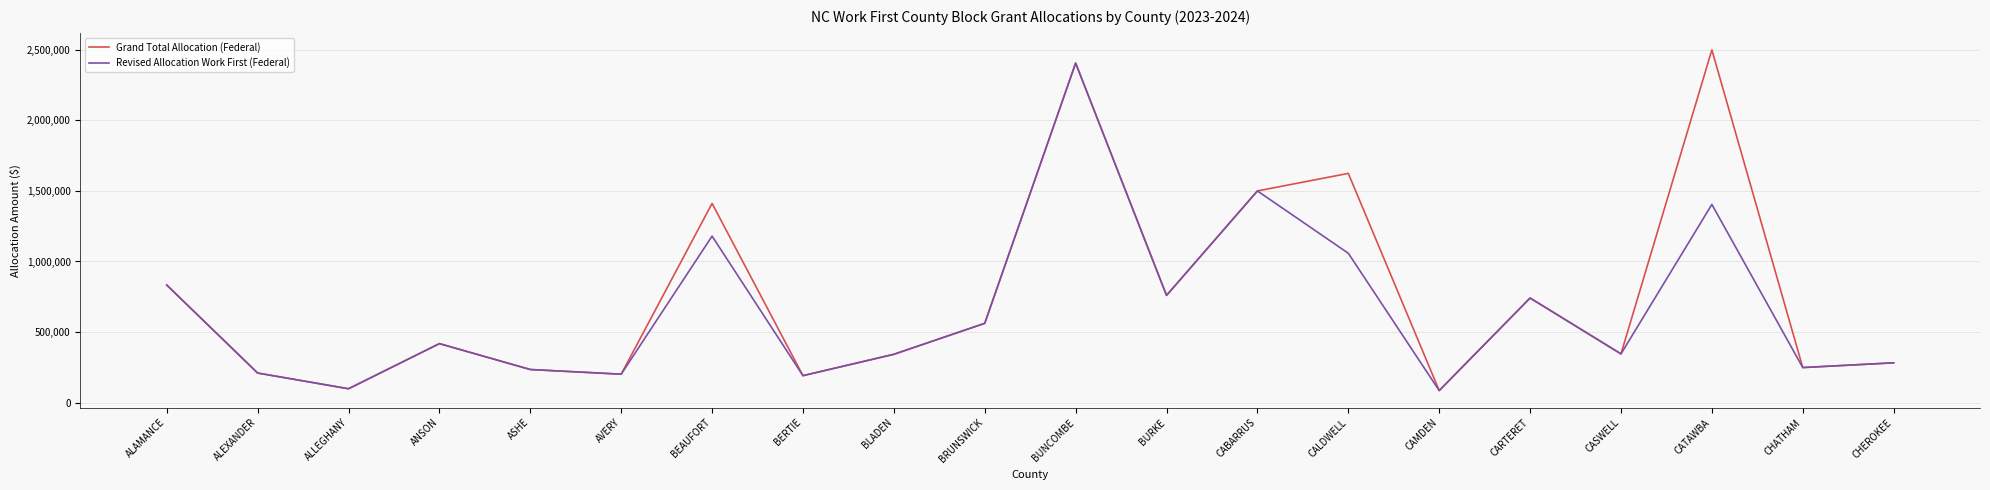

Rank the series by their maximum value, from lowest to highest.

Revised Allocation Work First (Federal), Grand Total Allocation (Federal)